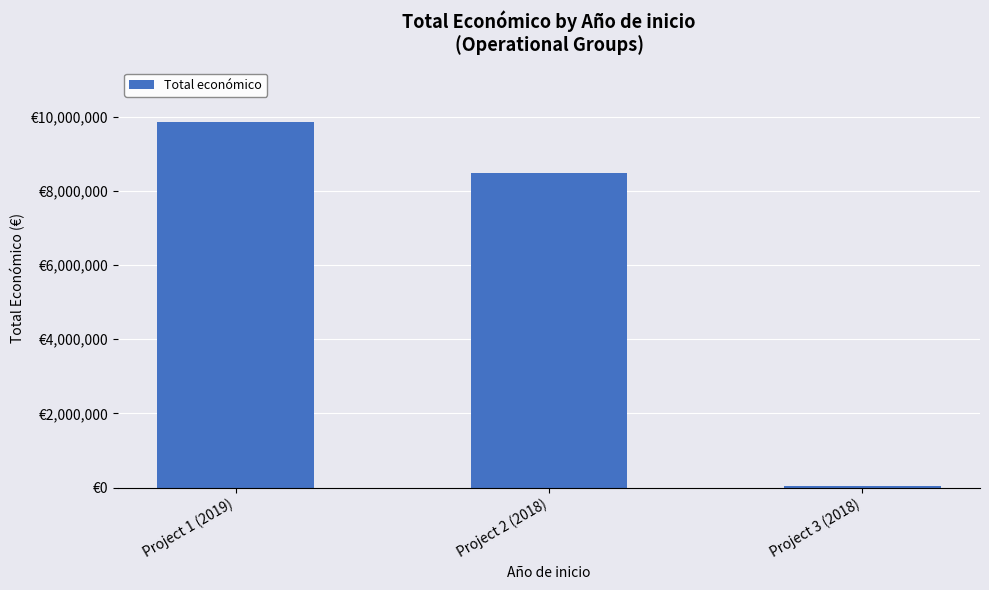

Reading left to right, extract all data points from this chart.

Project 1 (2019)=9847932	Project 2 (2018)=8484999	Project 3 (2018)=52055